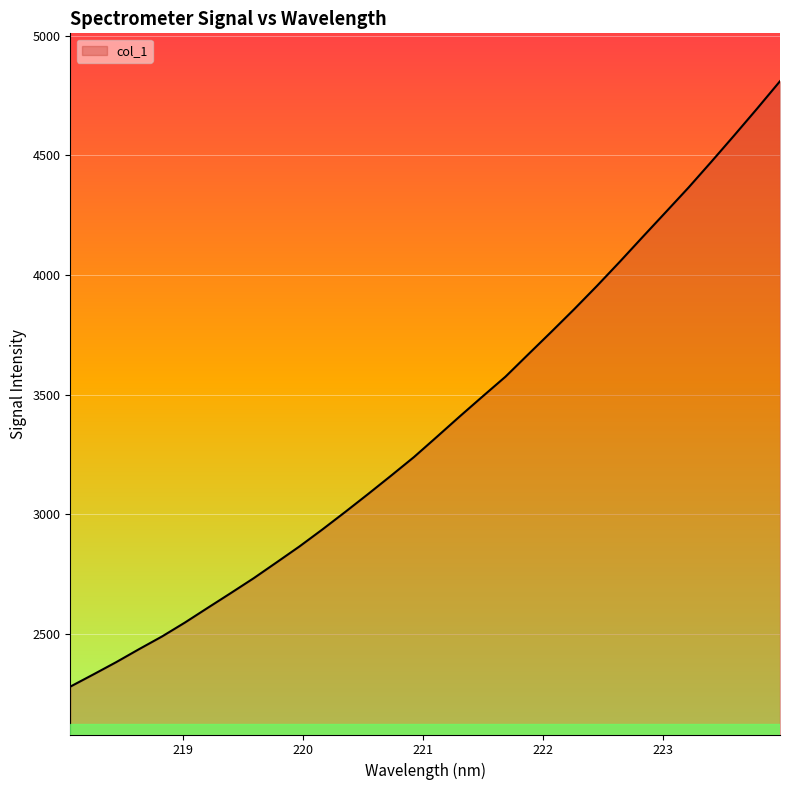

What is the maximum value shown in the chart?

4809.9